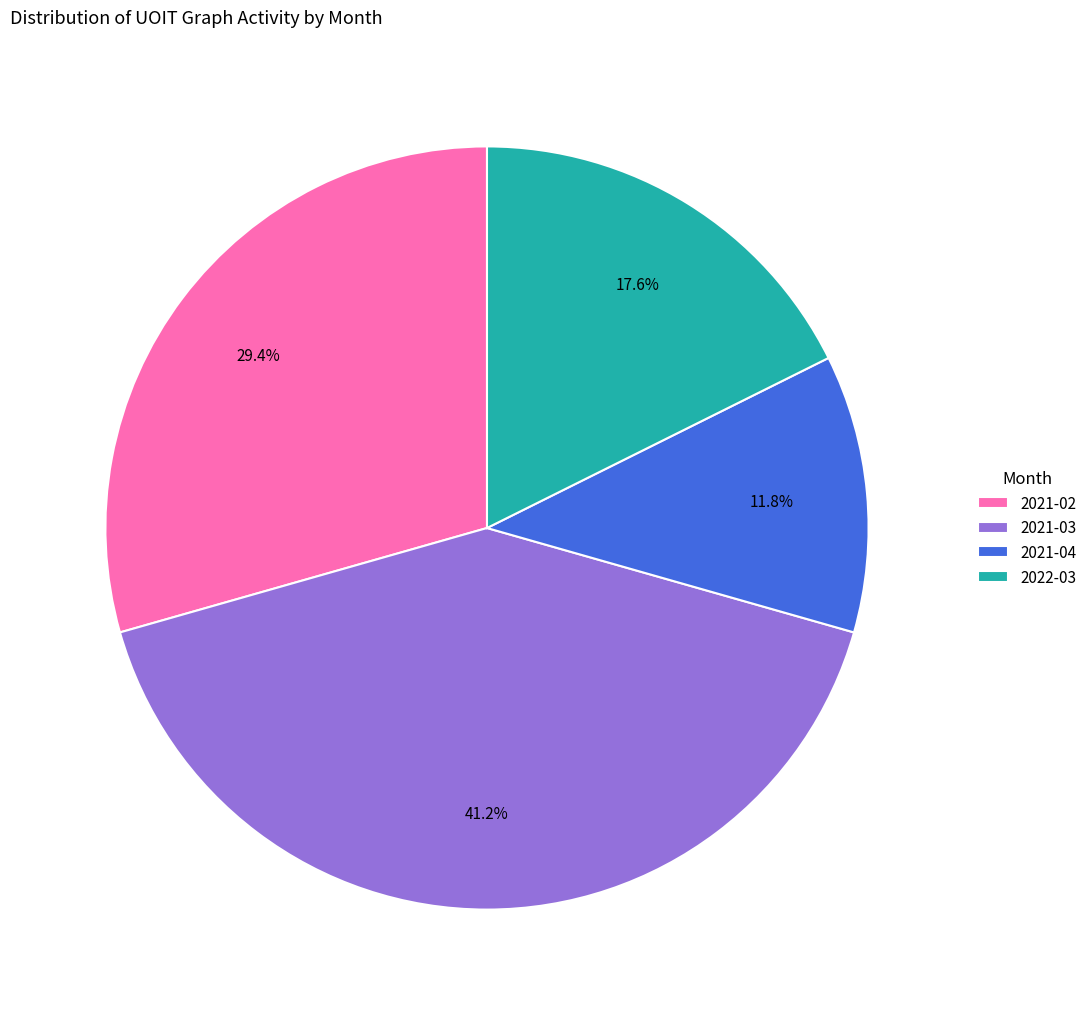

Count the number of slices in the pie.

4